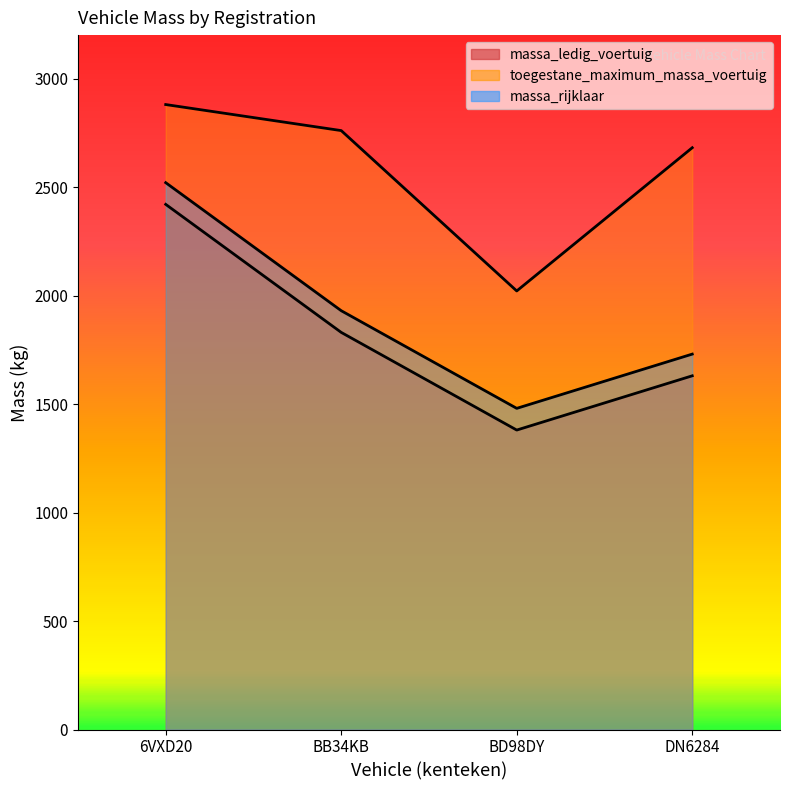

List the labels in order of toegestane_maximum_massa_voertuig value, smallest first.

BD98DY, DN6284, BB34KB, 6VXD20